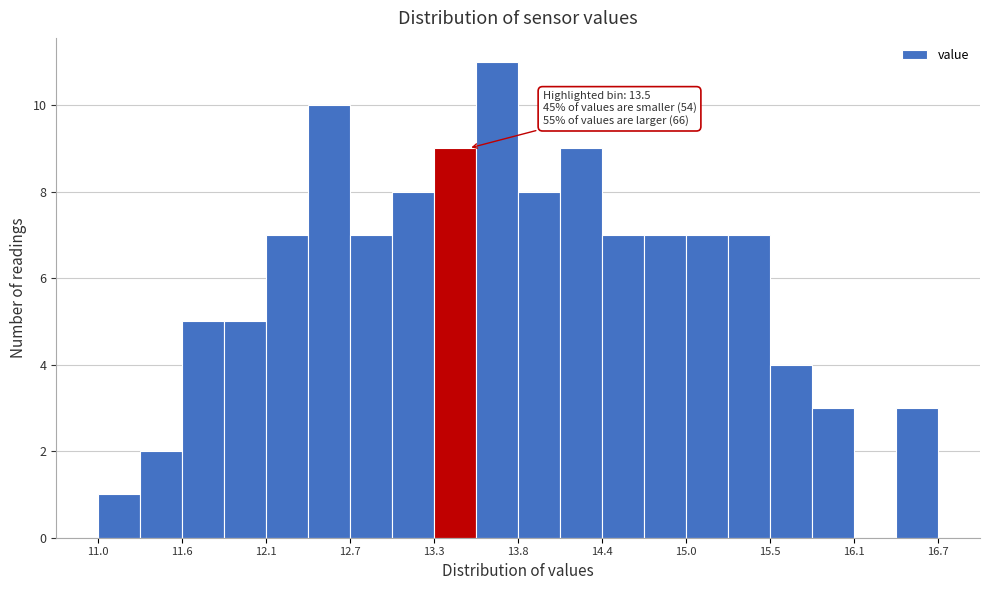

Around what value on the x-axis is the tallest bar? Give the approximate position of its centre, as read against the axis.

13.7